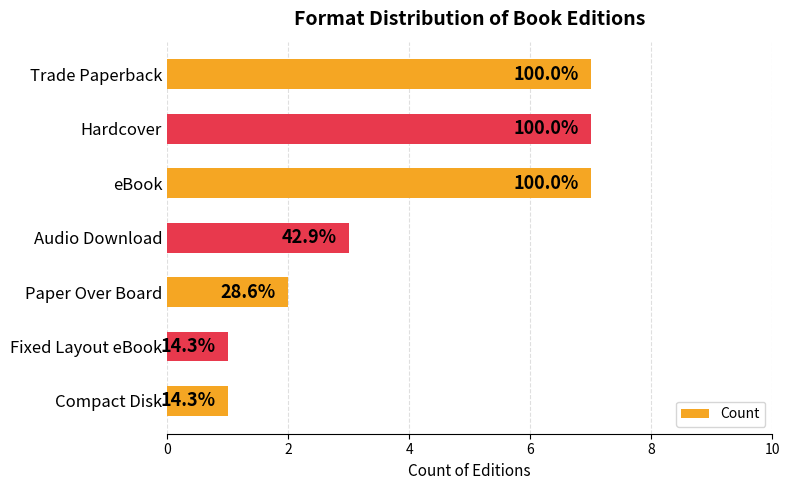

How many bars are there in total?

7